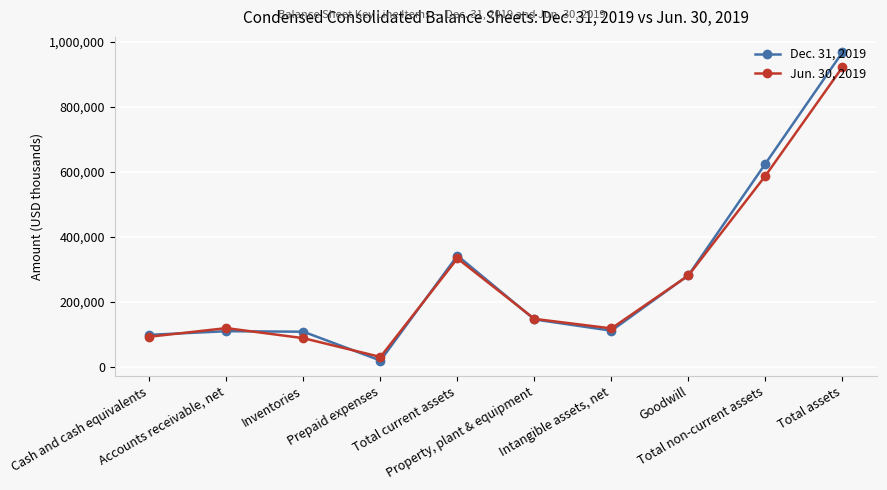

True or false: Jun. 30, 2019 and Dec. 31, 2019 intersect in this chart.

True